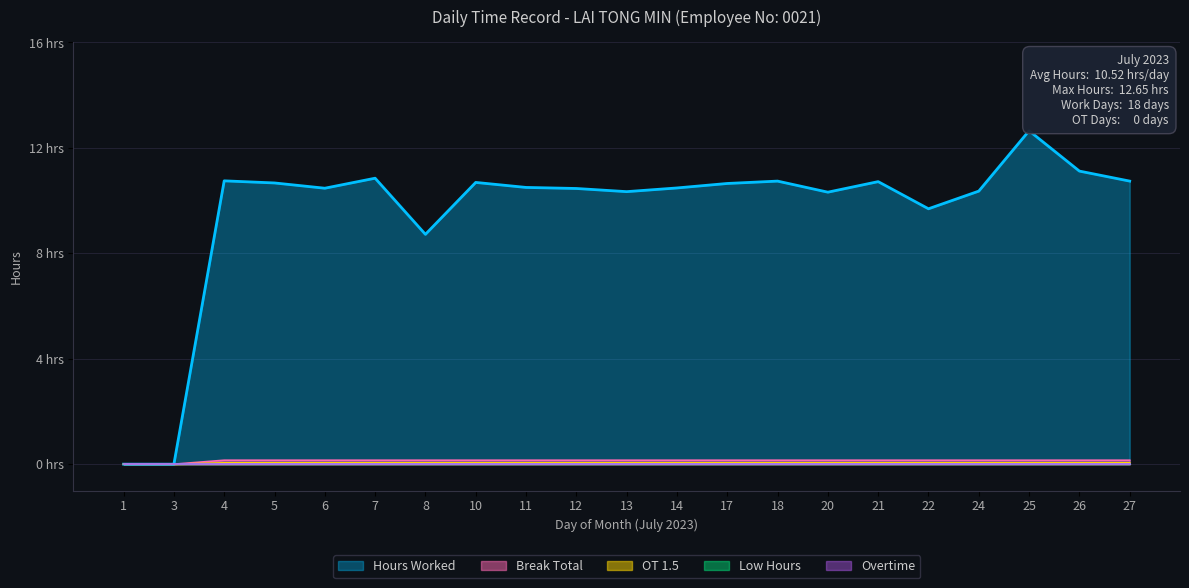

Is it true that Low Hours equals 0.0 at 12?

True